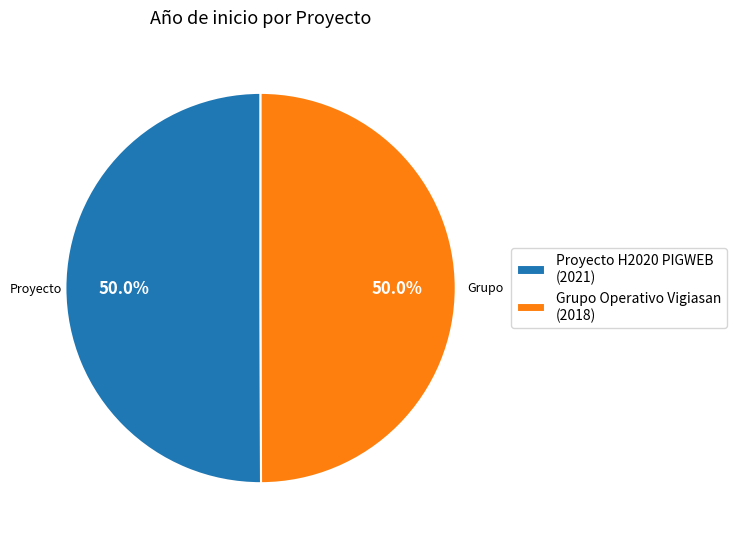

Is it true that Proyecto H2020 PIGWEB is 38% of the pie?

False